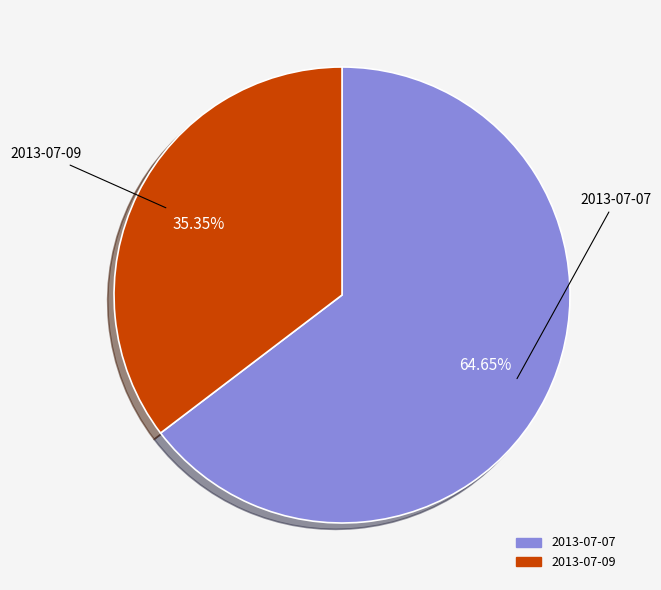

Which has a higher value, 2013-07-07 or 2013-07-09?

2013-07-07